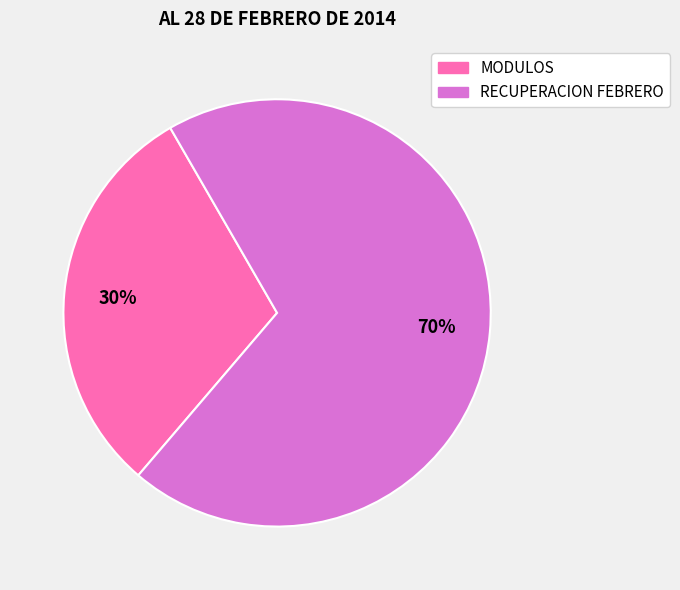

Rank the categories by value from lowest to highest.

MODULOS, RECUPERACION FEBRERO